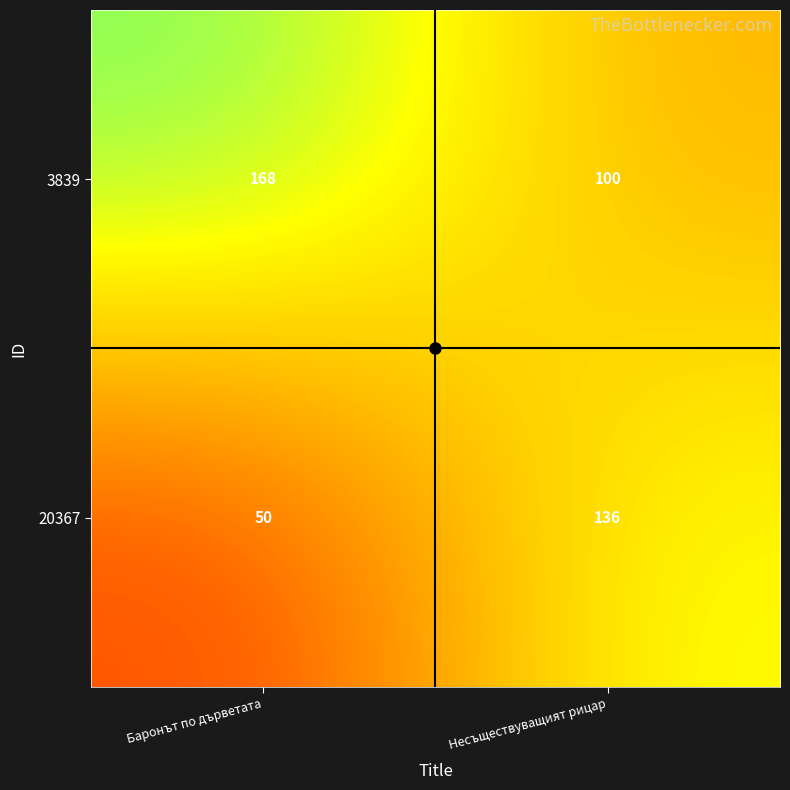

Rank the series by their average value, from lowest to highest.

20367, 3839